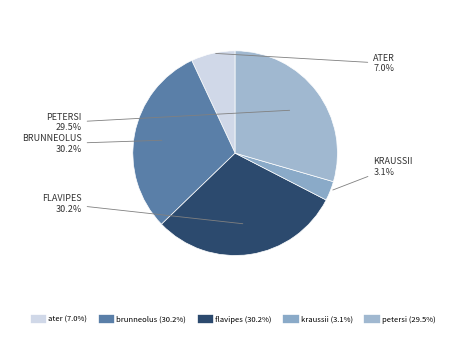

How many slices are in this pie chart?

5